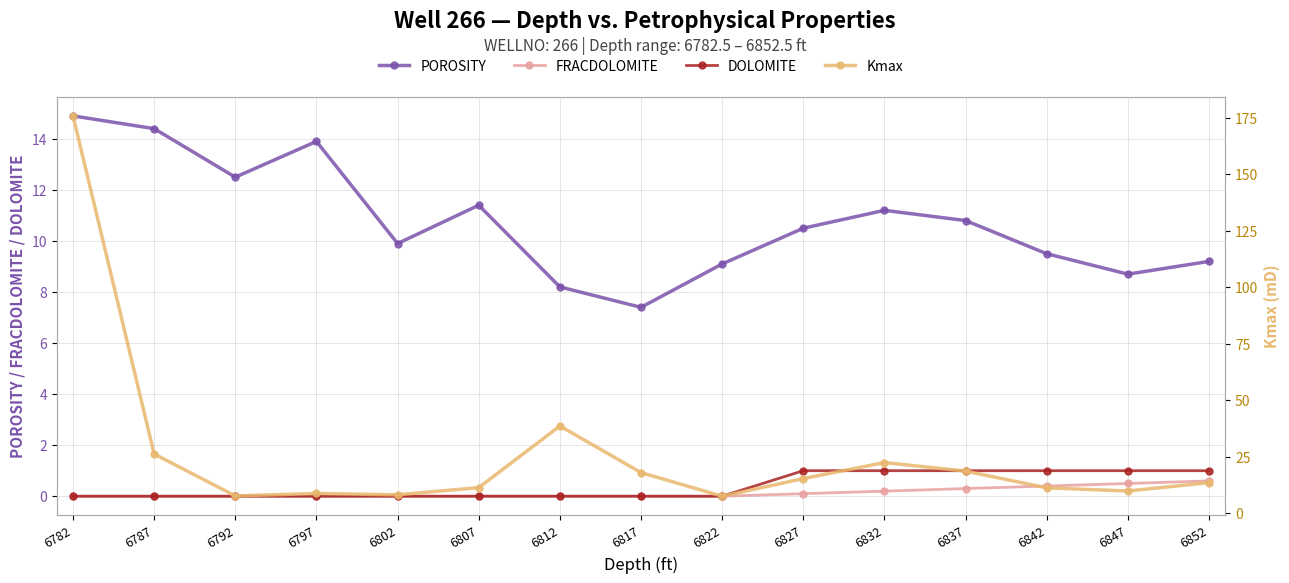

Reading left to right, extract all data points from this chart.

POROSITY: 14.9	14.4	12.5	13.9	9.9	11.4	8.2	7.4	9.1	10.5	11.2	10.8	9.5	8.7	9.2
FRACDOLOMITE: 0.0	0.0	0.0	0.0	0.0	0.0	0.0	0.0	0.0	0.1	0.2	0.3	0.4	0.5	0.6
DOLOMITE: 0.0	0.0	0.0	0.0	0.0	0.0	0.0	0.0	0.0	1.0	1.0	1.0	1.0	1.0	1.0
Kmax: 175.8	26.2	7.7	8.7	8.1	11.3	38.6	18.0	7.5	15.3	22.4	18.6	11.2	9.8	13.5